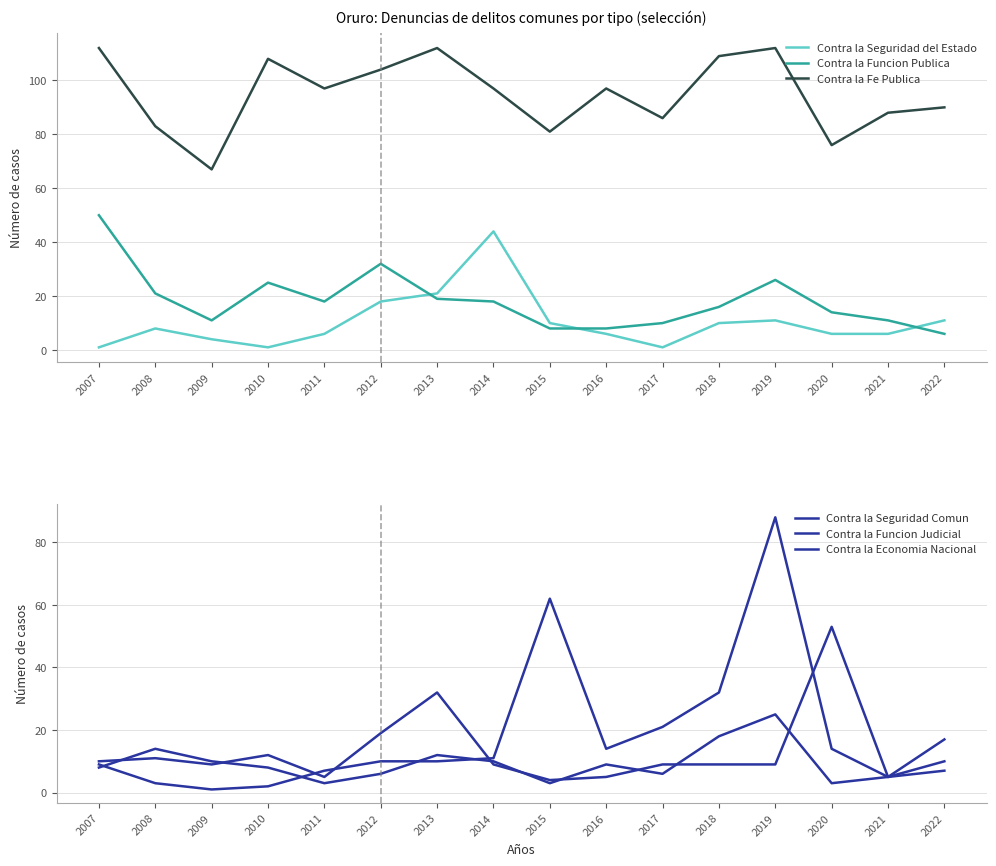

Is it true that Contra la Funcion Judicial equals 5 at 2009?

False